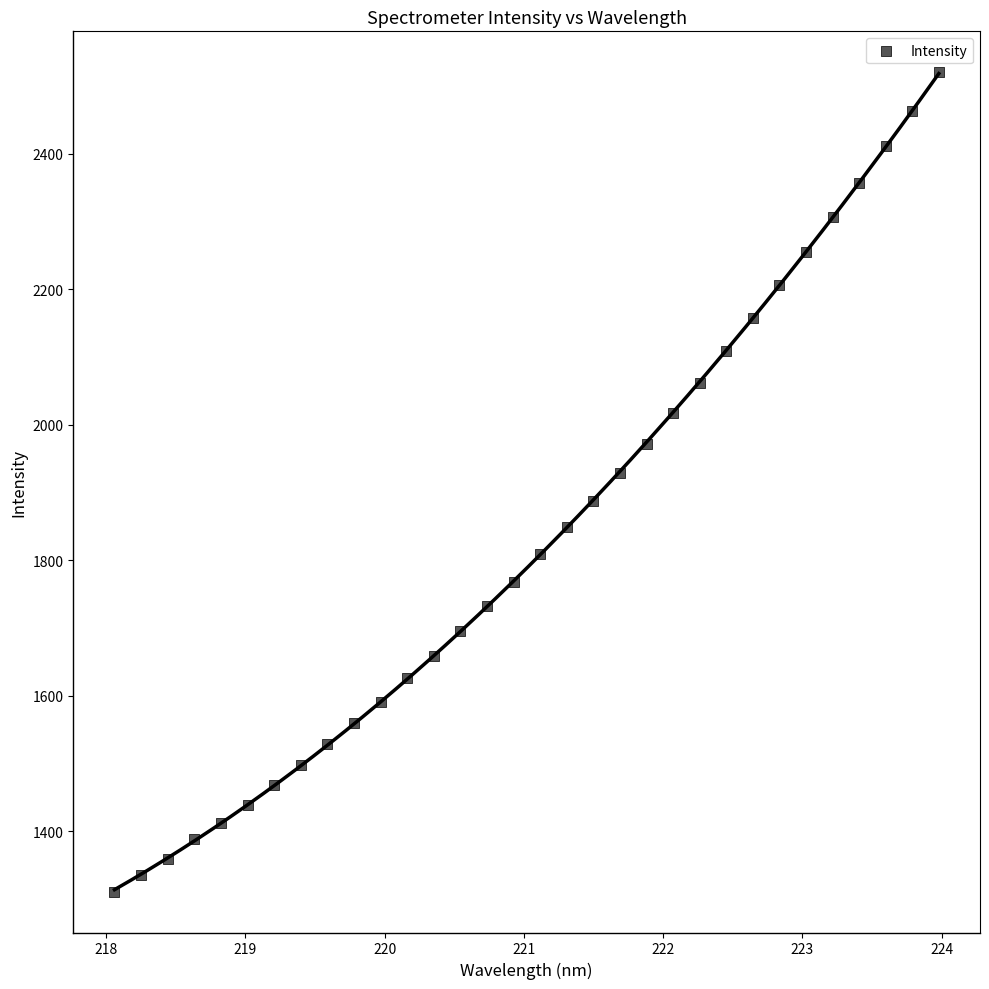

What is the range of Y values (max minus min)?

1209.1